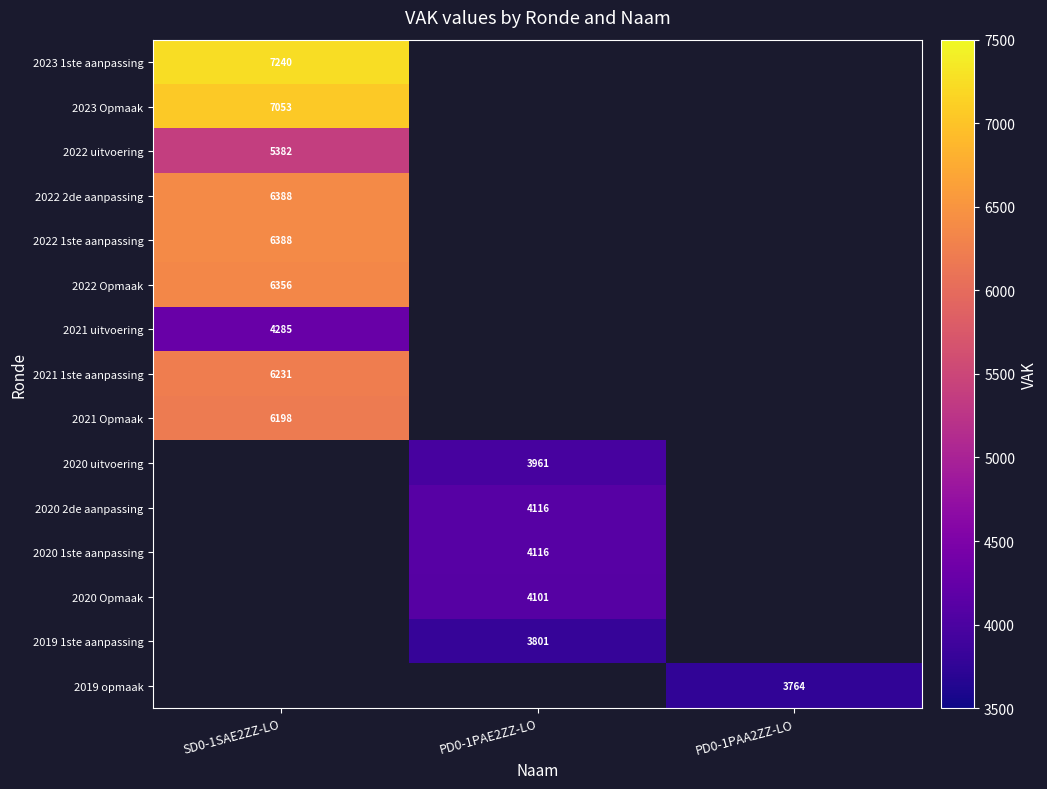

At how many categories does at least one series exceed 3770?

2